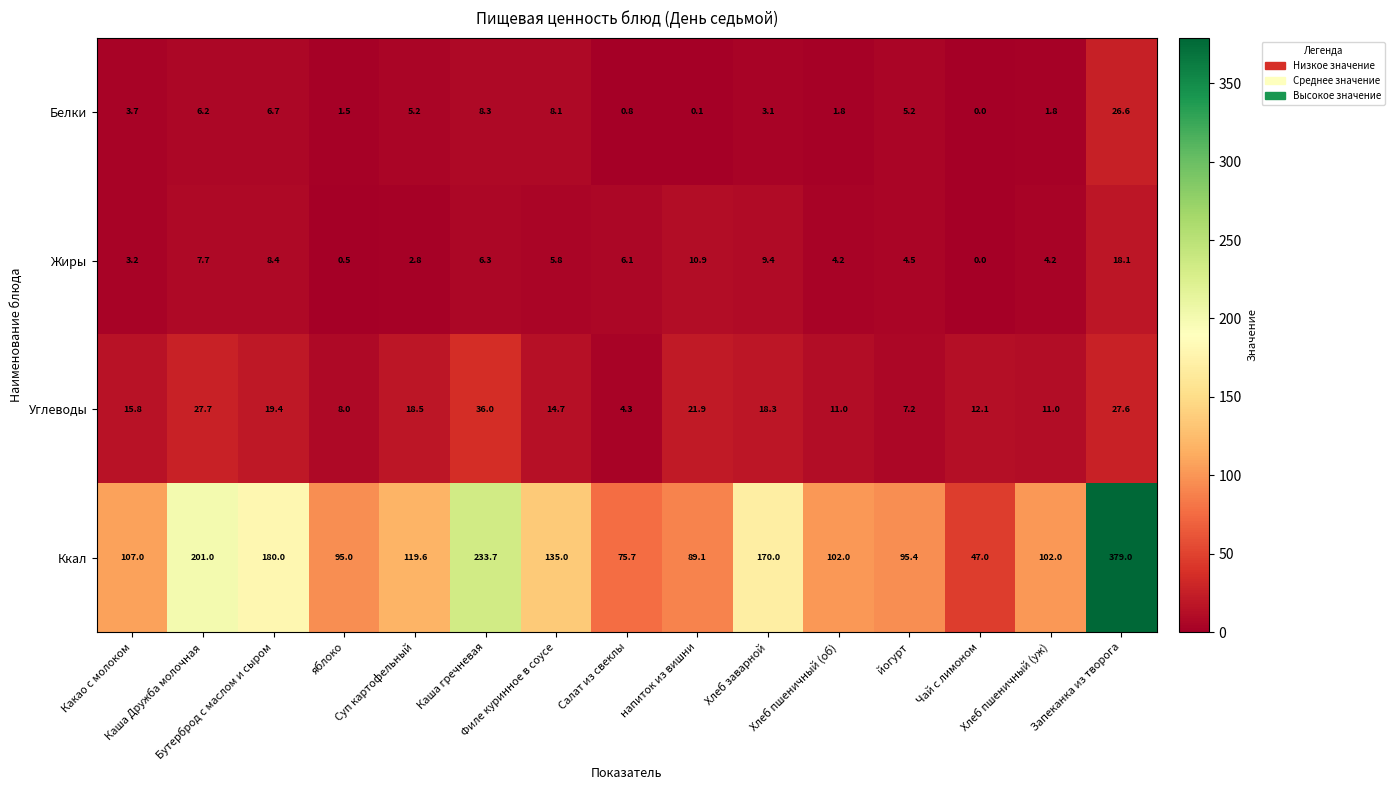

What is the minimum value for Ккал?

47.0